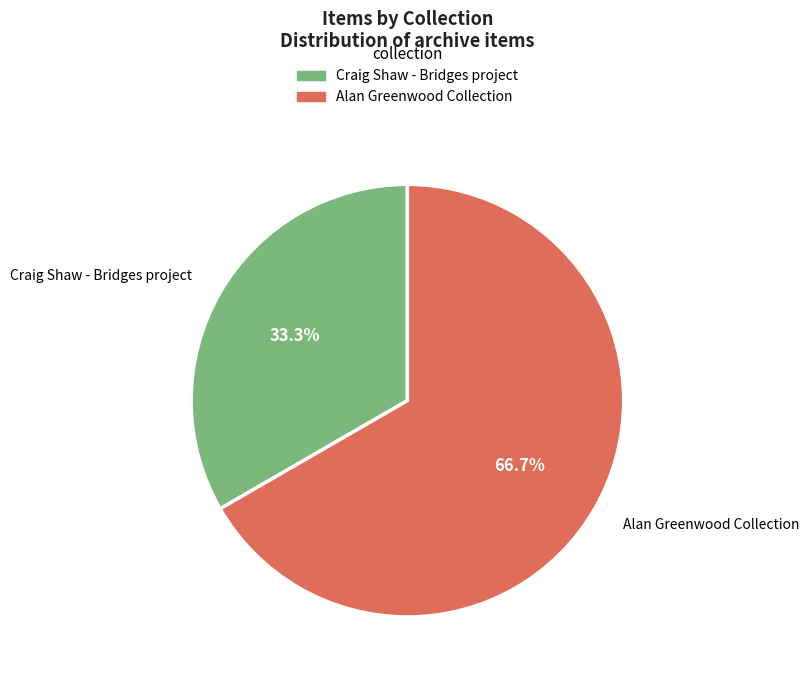

Which category has the smallest portion of the pie?

Craig Shaw - Bridges project